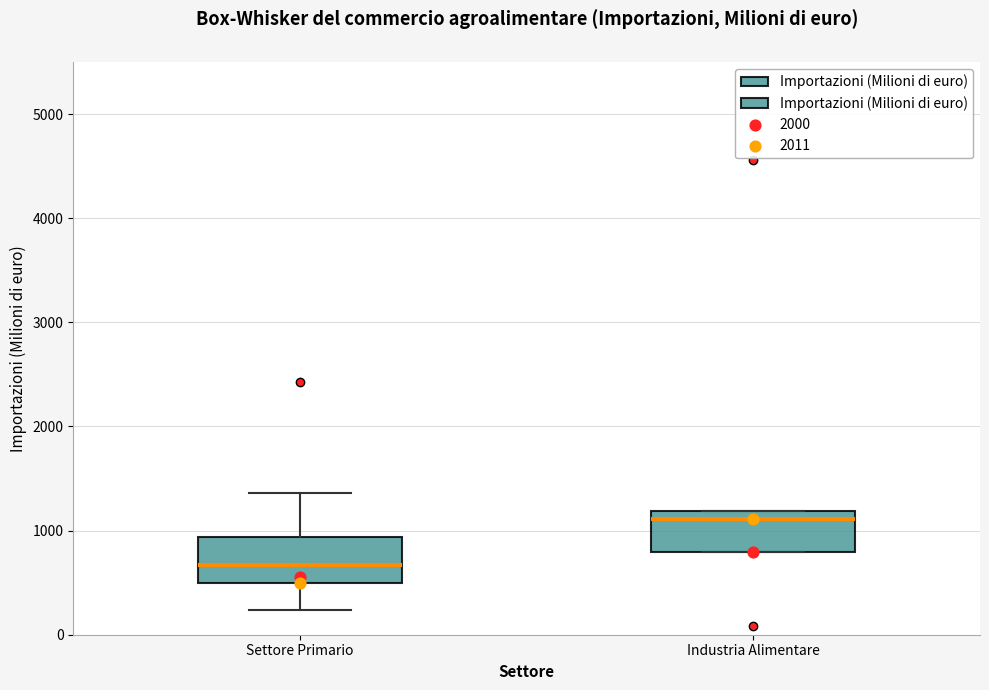

Reading left to right, transcribe this box plot: for each box, give where its median line is, the range the box spans, and where its two whiskers end, as read against the y-axis. The values are not printed on the chart, so give them approximately, as read against the axis.

Settore Primario: median 700, box 500 to 900, whiskers 200 to 1400
Industria Alimentare: median 1100, box 800 to 1200, whiskers 800 to 1200